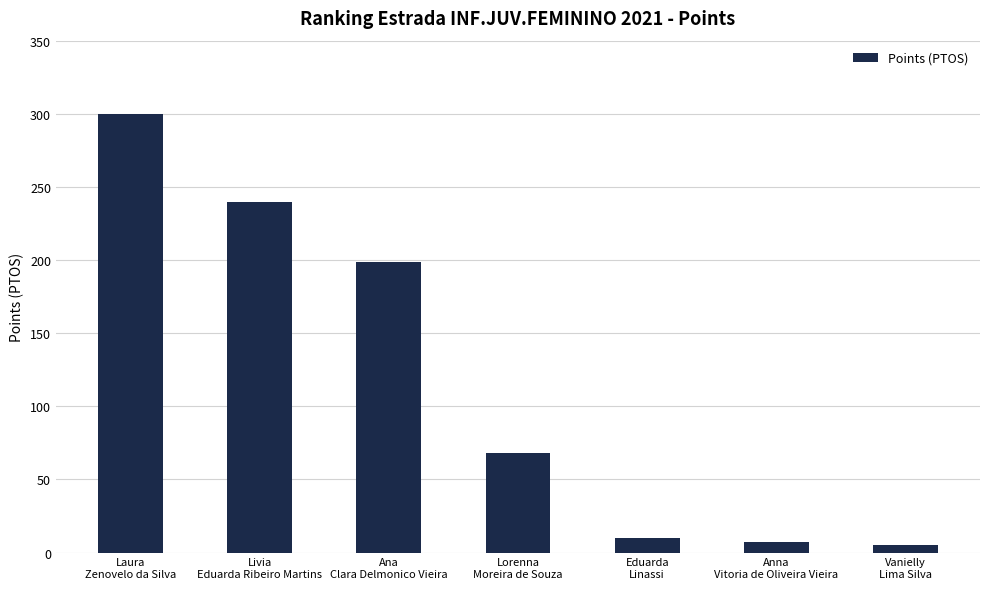

What is the difference between the maximum and minimum values?

295